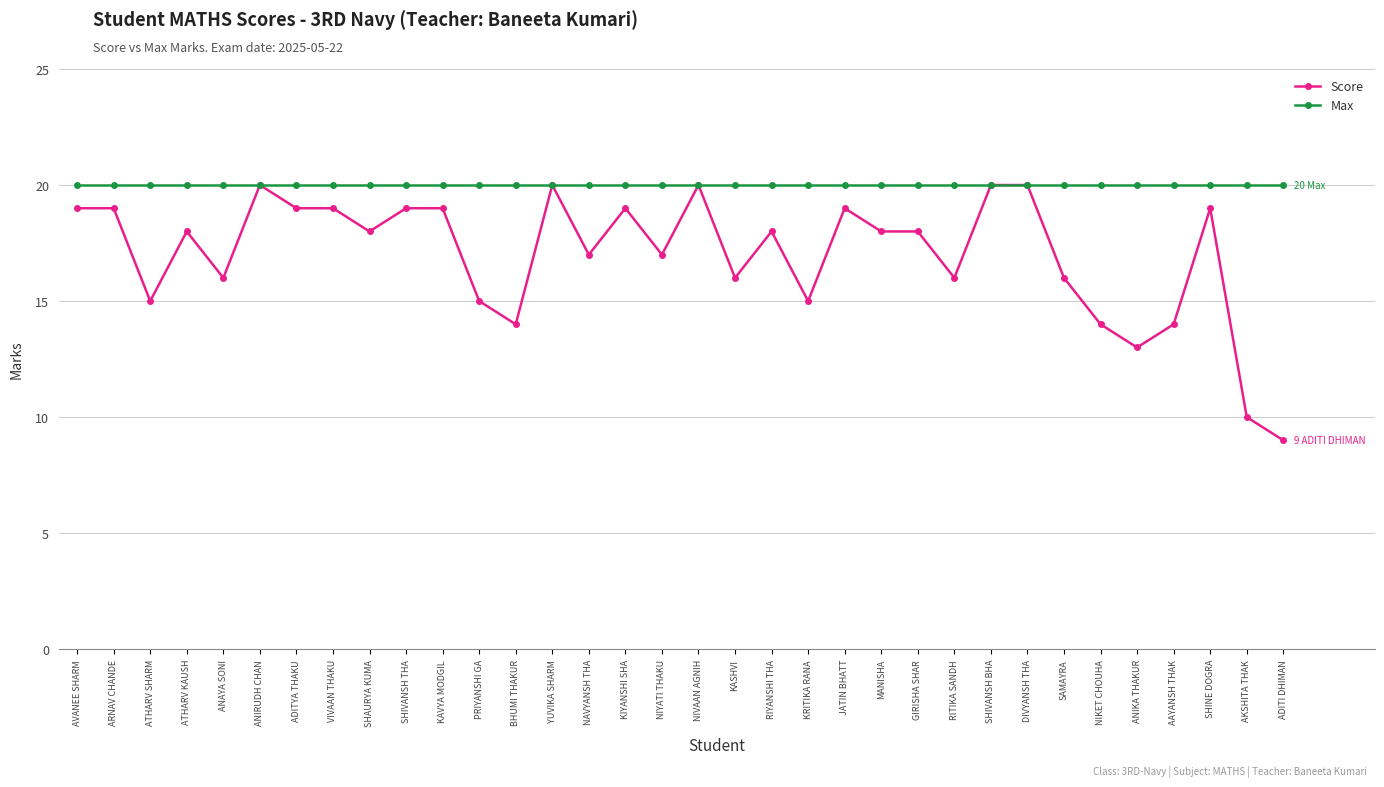

Which series has the largest total across all categories?

Max